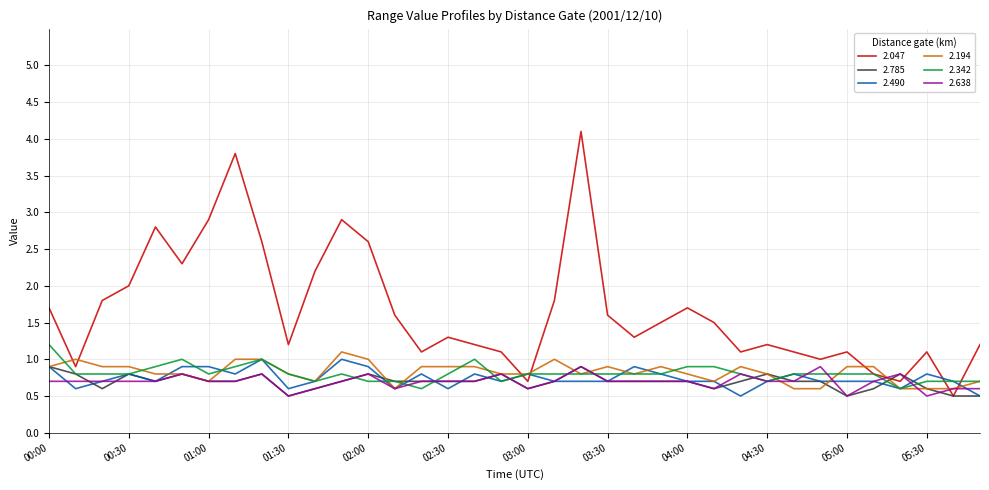

Which series has the widest spread of values?

2.047